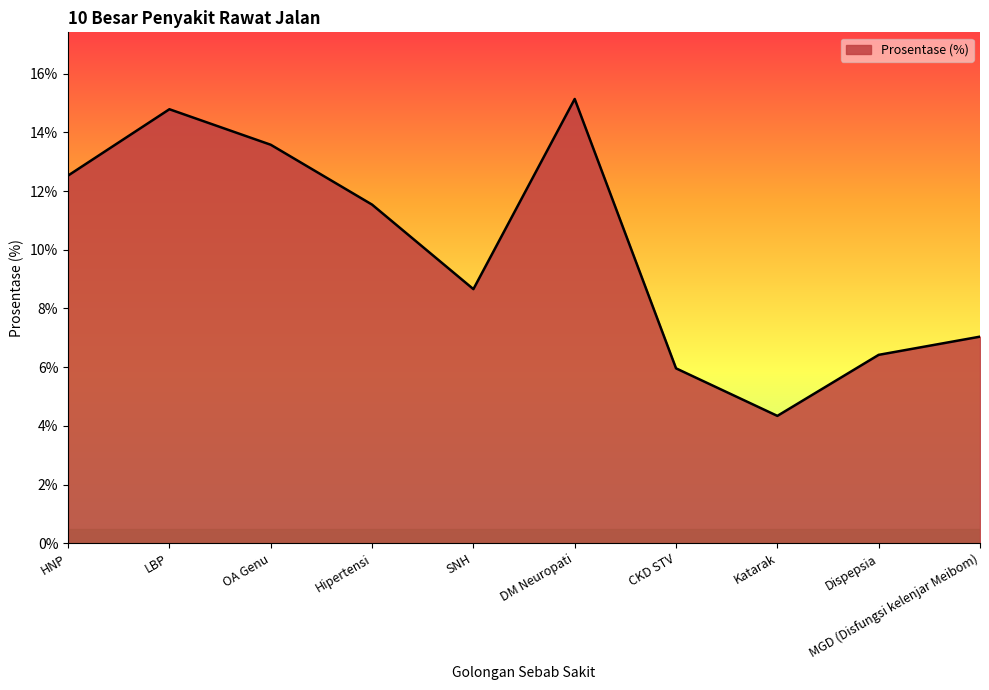

Does the chart display data point markers on the line(s)?

No